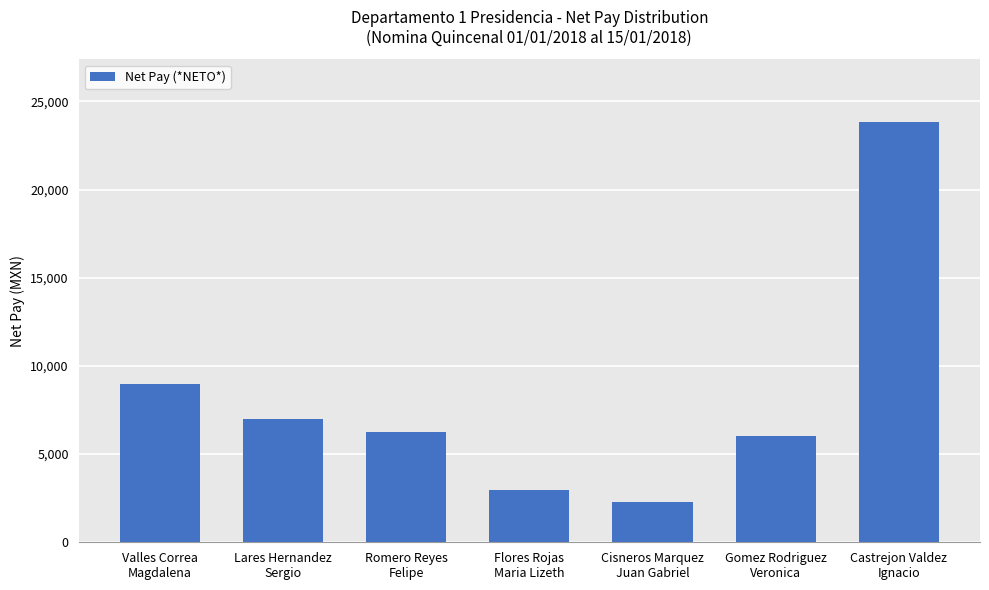

At which label does the data first exceed 6242?

Valles Correa
Magdalena